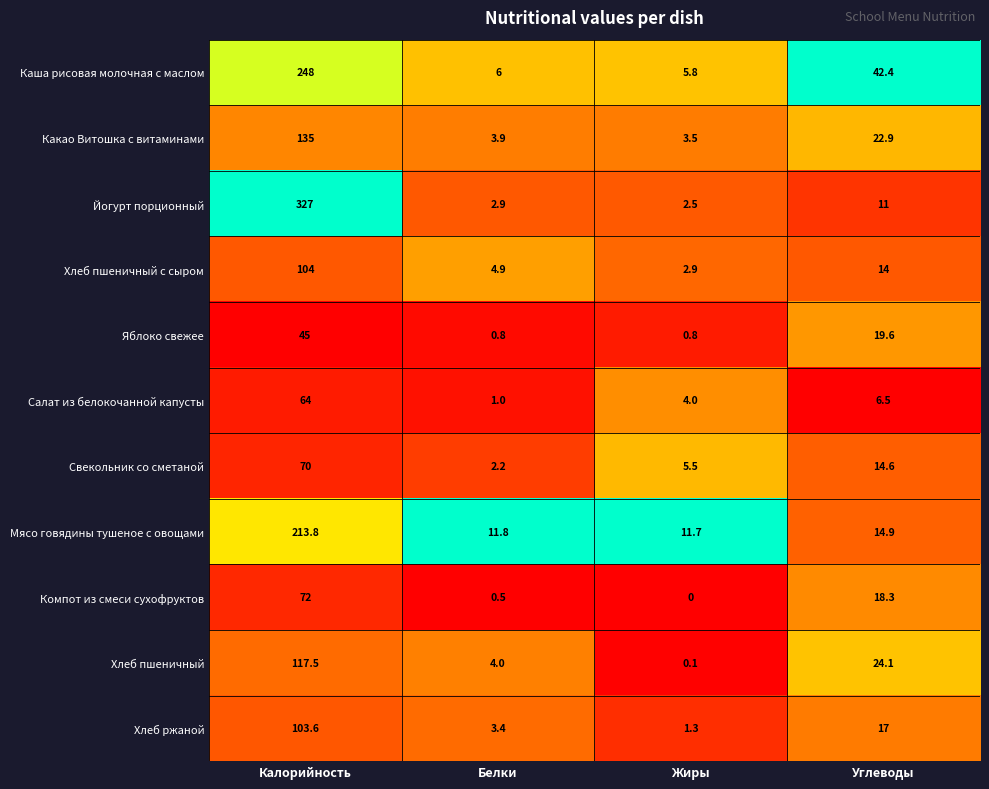

At which label is Салат из белокочанной капусты closest to 32?

Углеводы